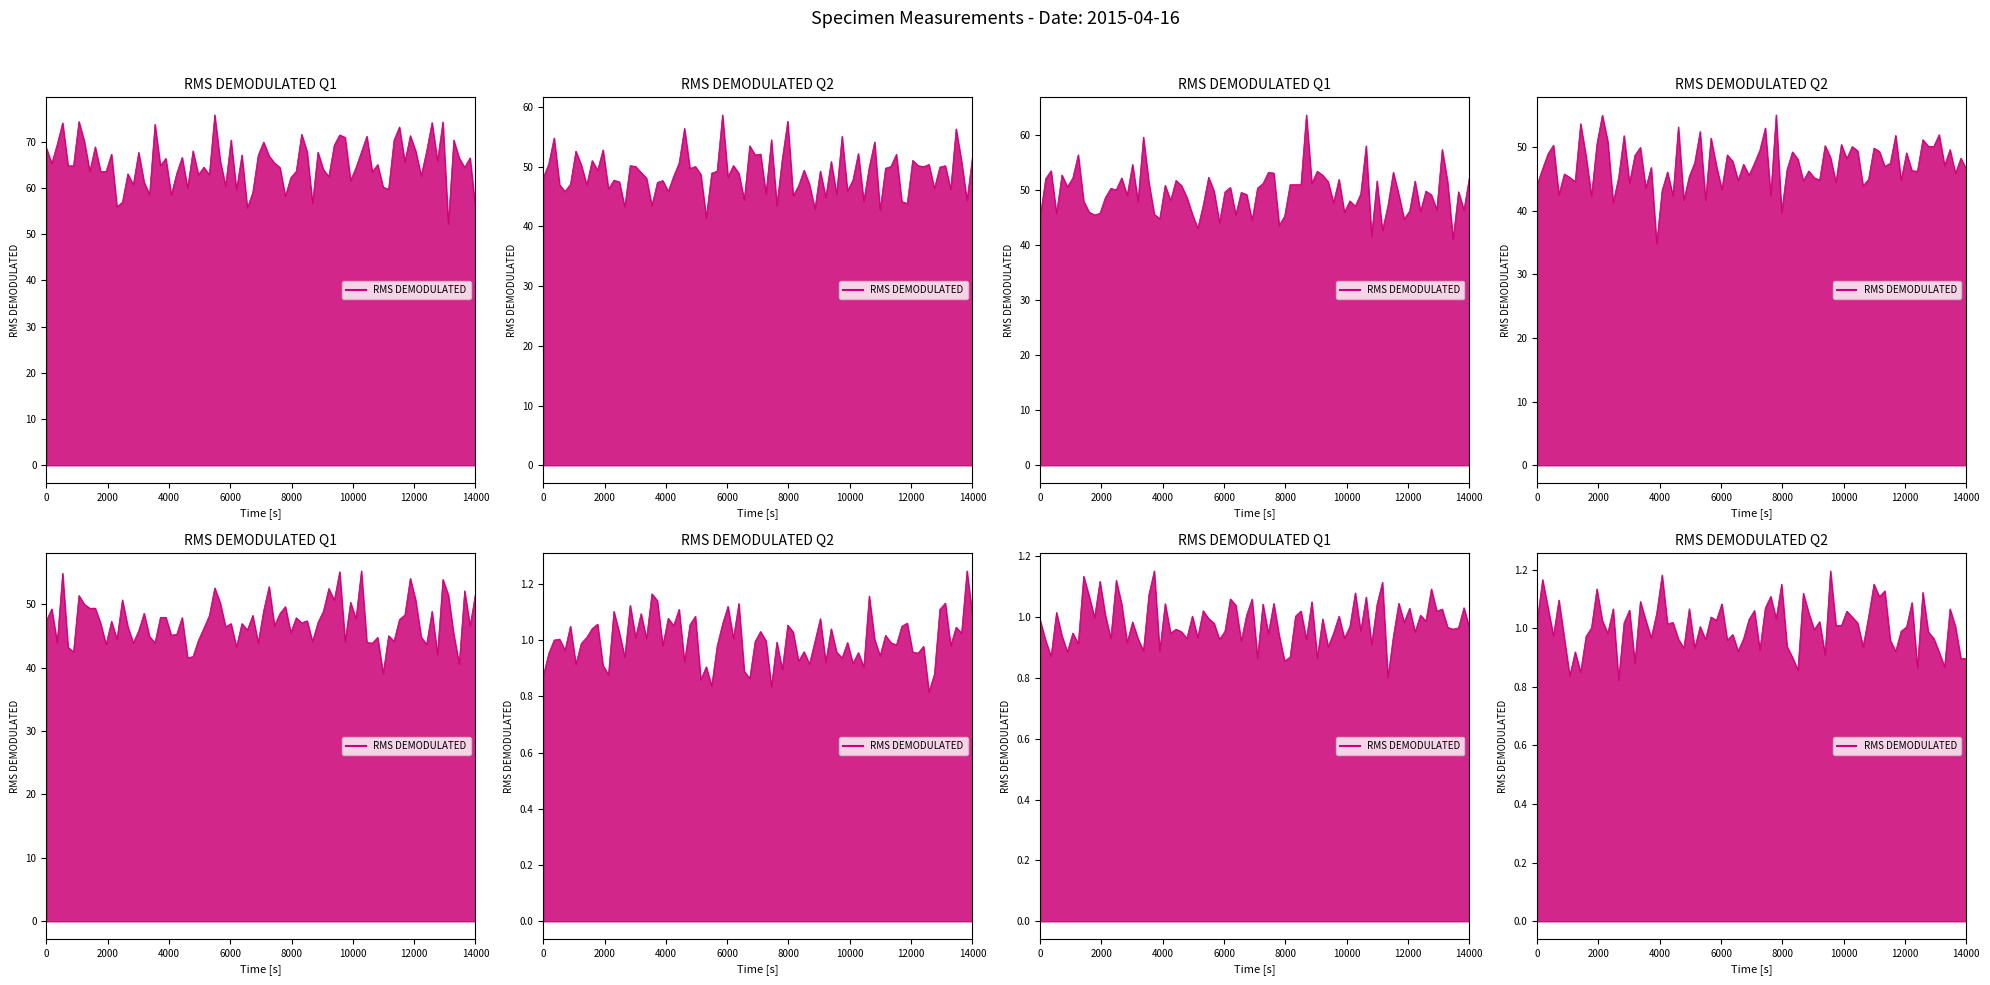

Is it true that Temperature equals 94 at 122403?

False